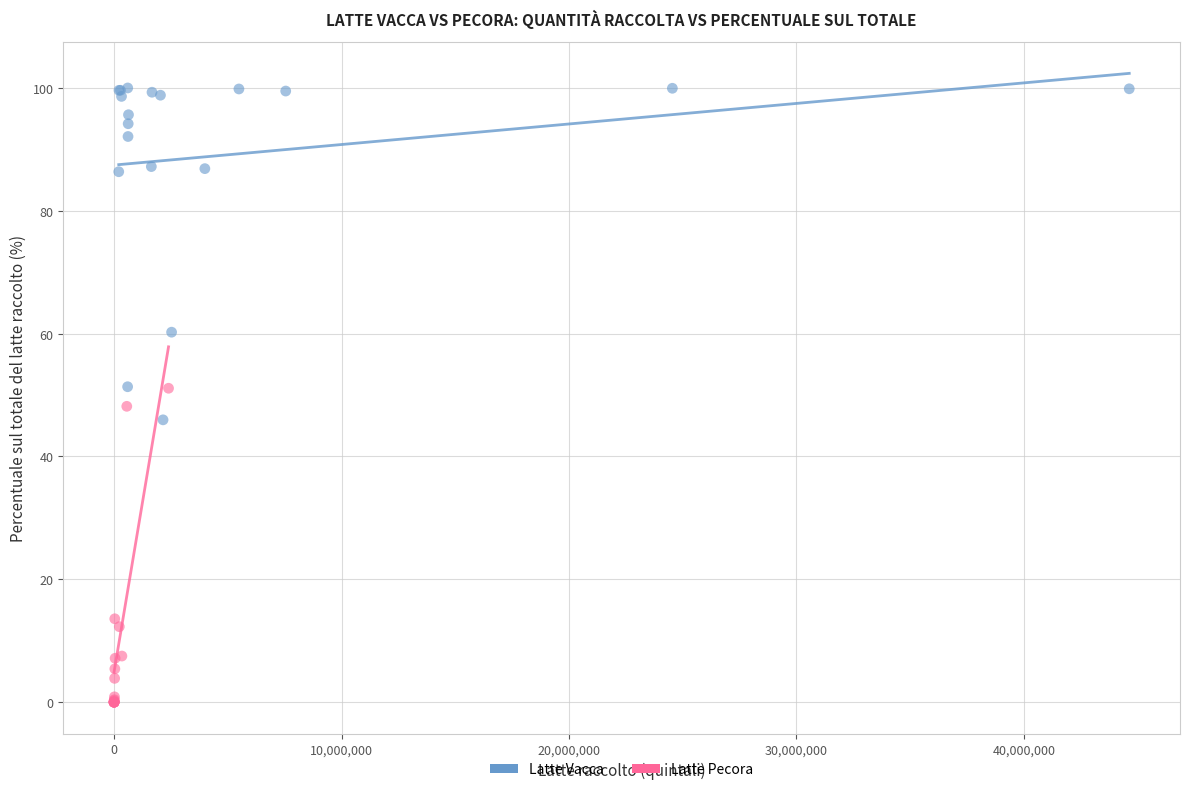

Which series reaches the maximum Y coordinate?

Latte Vacca